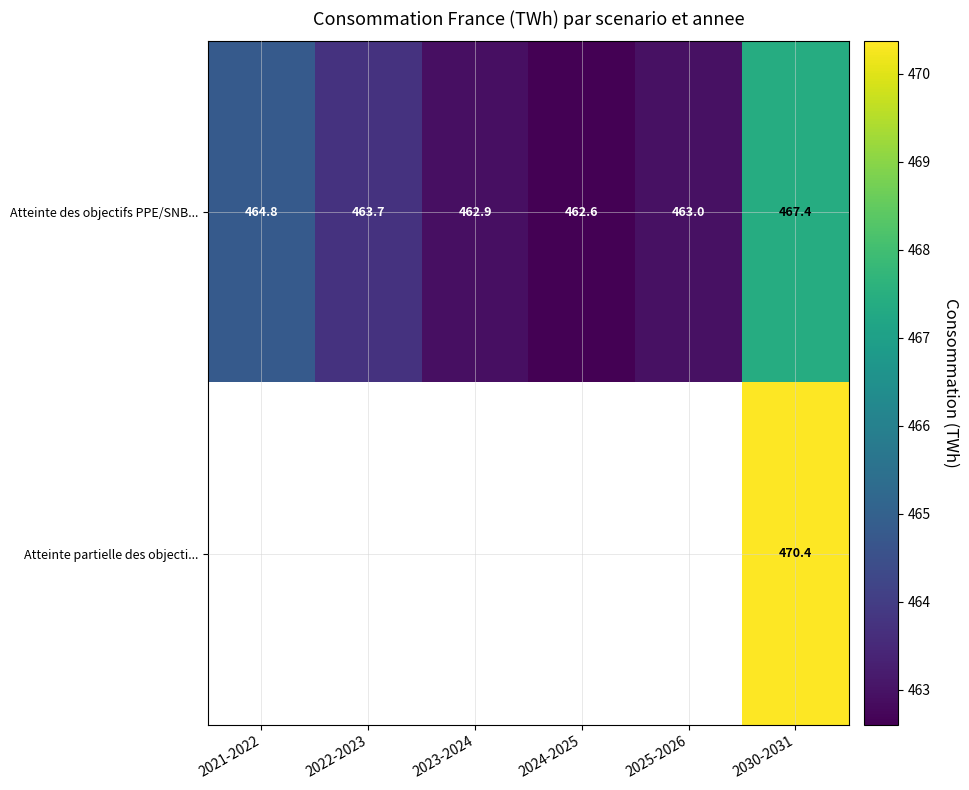

At how many categories does at least one series exceed 470?

1